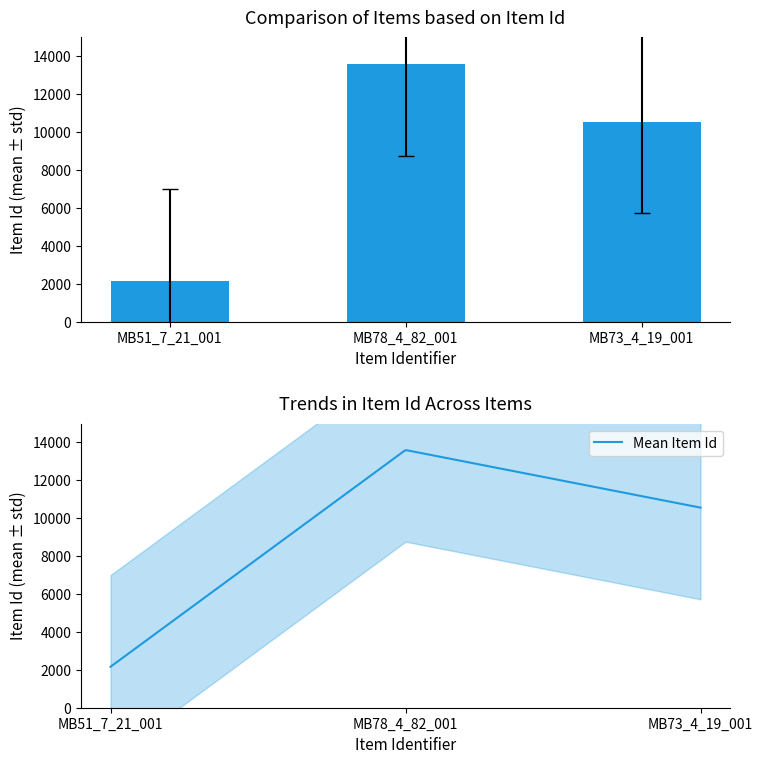

Rank the categories by value from lowest to highest.

MB51_7_21_001, MB73_4_19_001, MB78_4_82_001